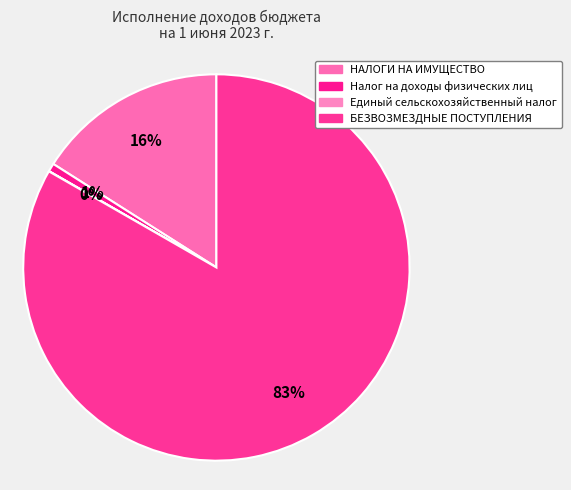

How many slices are in this pie chart?

4